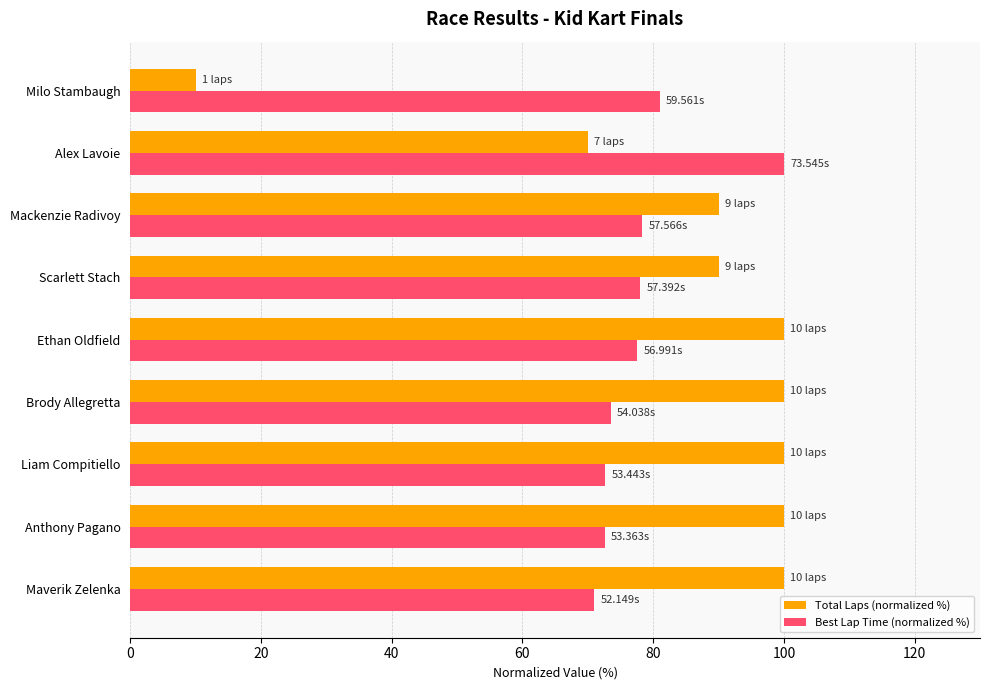

Which series changed the most between Maverik Zelenka and Milo Stambaugh?

Total Laps (normalized %)